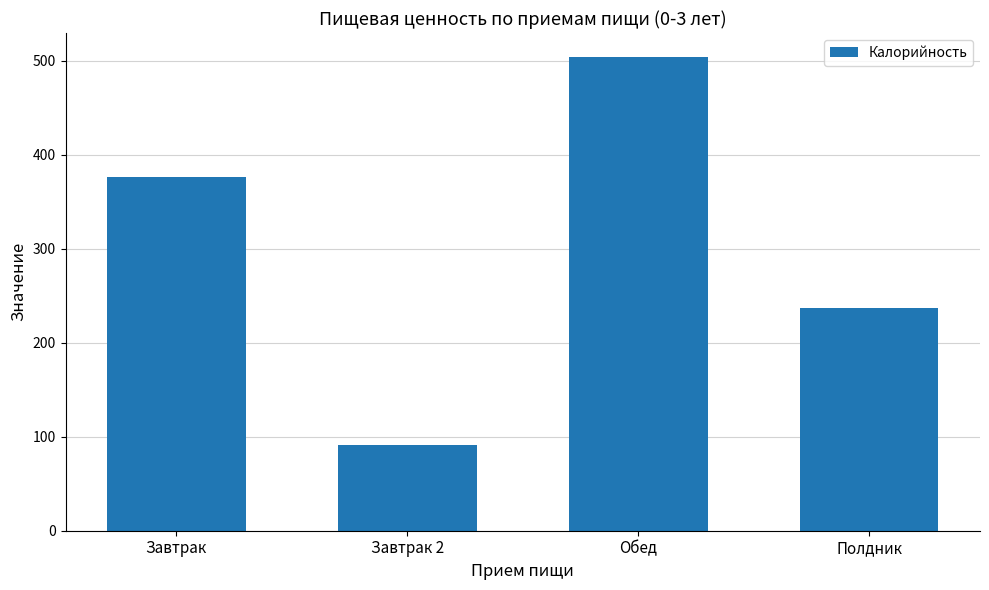

Rank the categories by value from highest to lowest.

Обед, Завтрак, Полдник, Завтрак 2